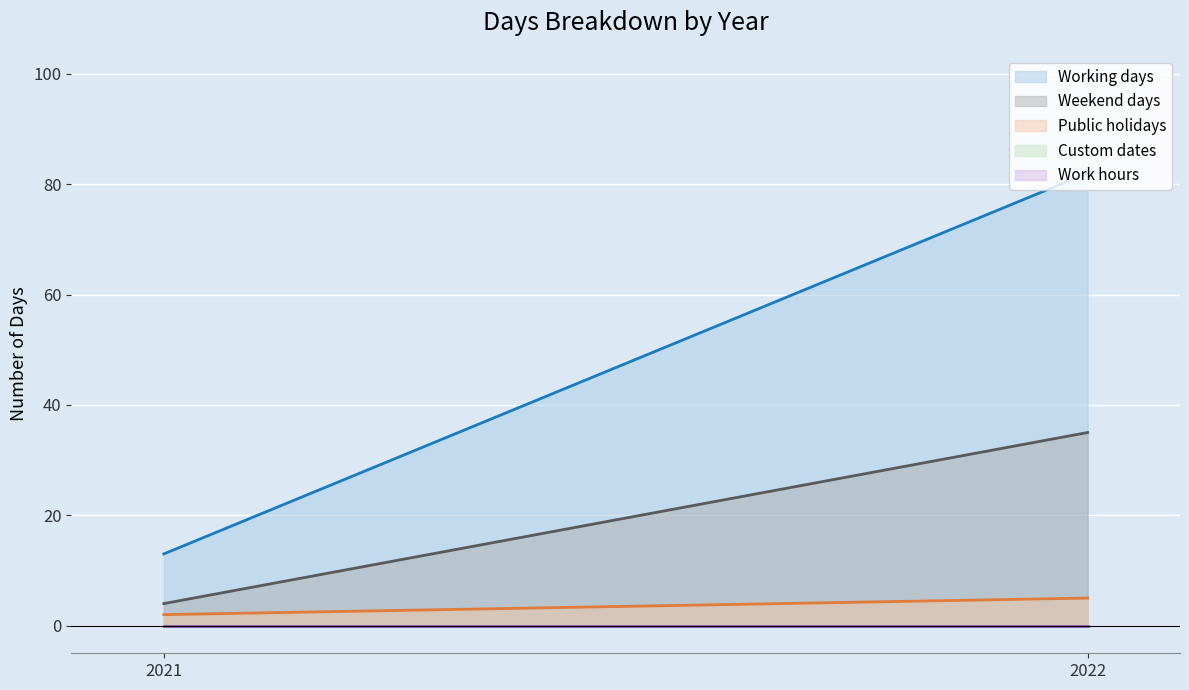

Where is Work hours nearest to the value 0?

2021